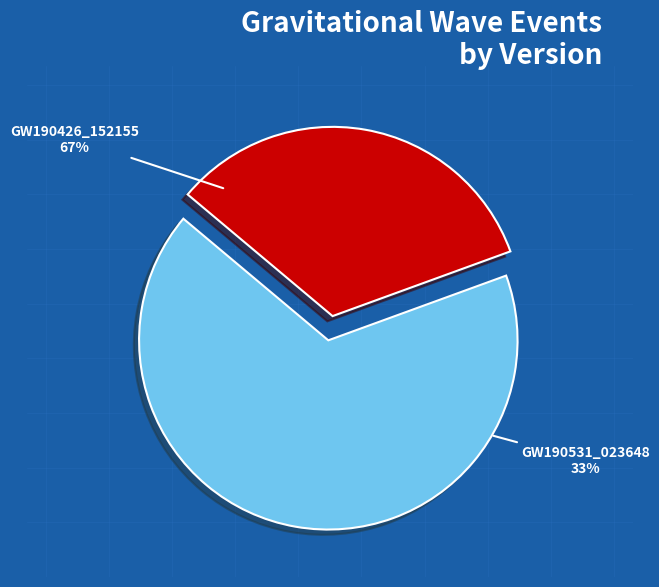

What is the smallest slice in the pie chart?

GW190531_023648